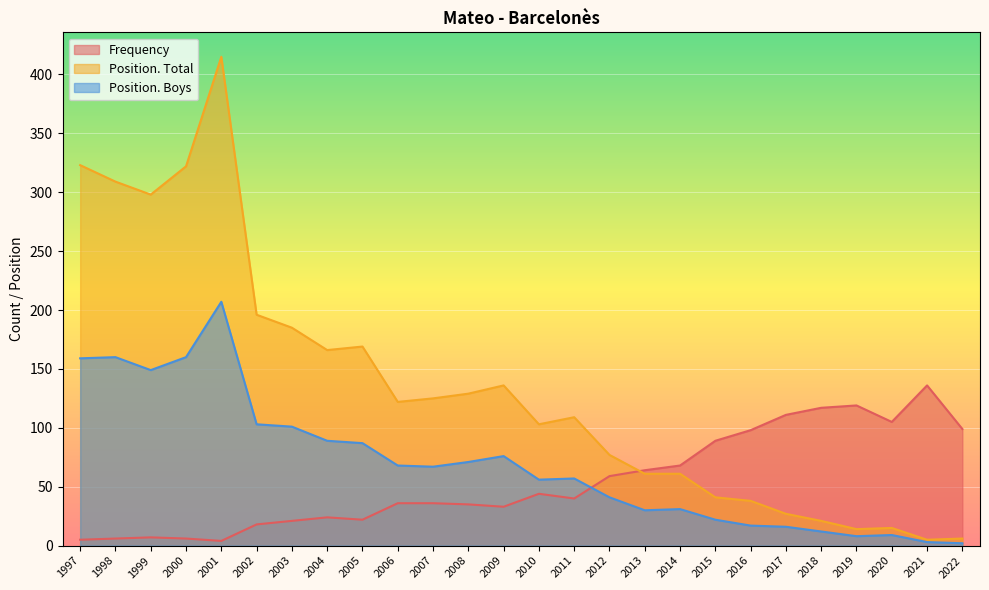

What is the difference between the maximum and minimum values in the Position. Total series?

410